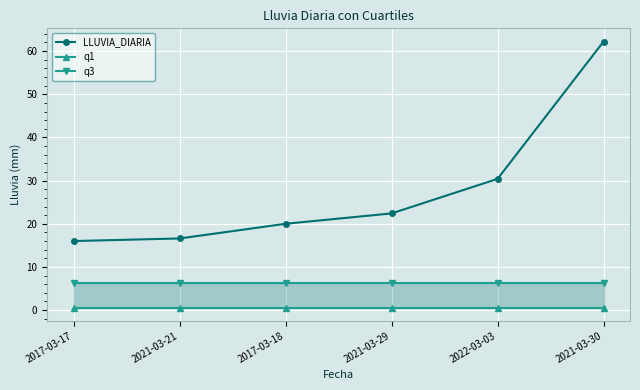

Which series changed the most between 2017-03-17 and 2022-03-03?

LLUVIA_DIARIA